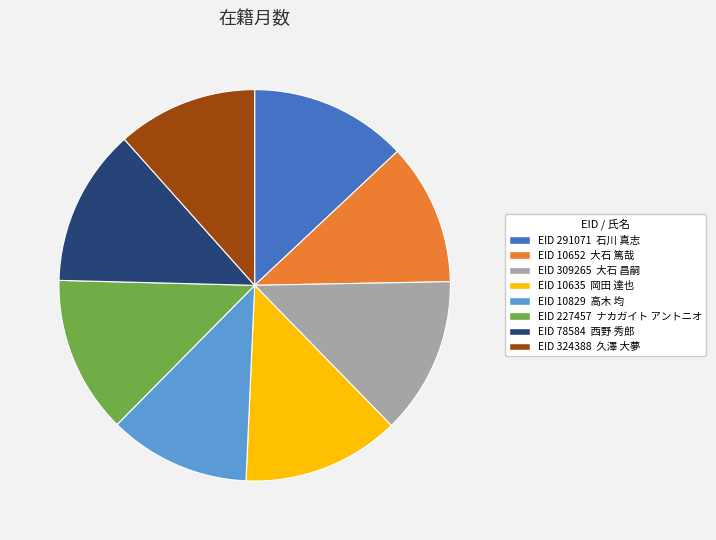

Is there a majority slice in this chart?

No